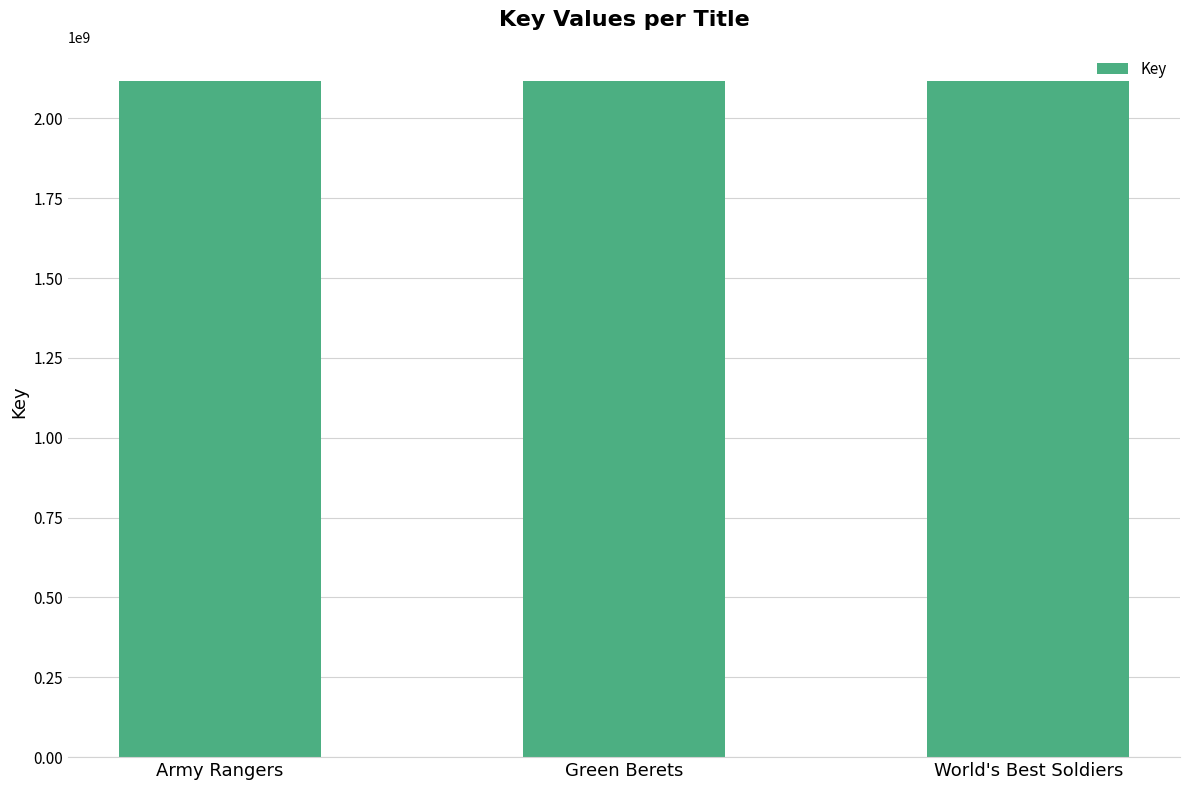

Count the values in the range 2117888955 to 2117892438.

3